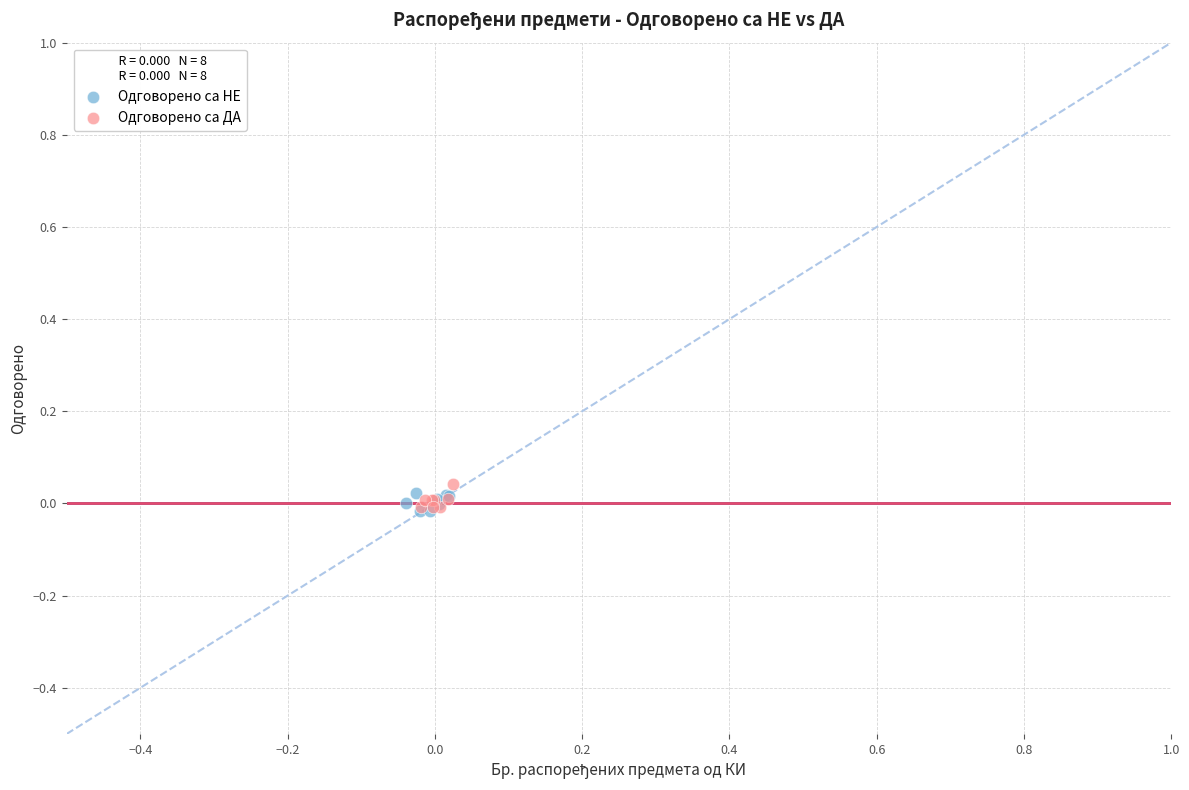

Which series contains the highest Y value?

Одговорено са ДА